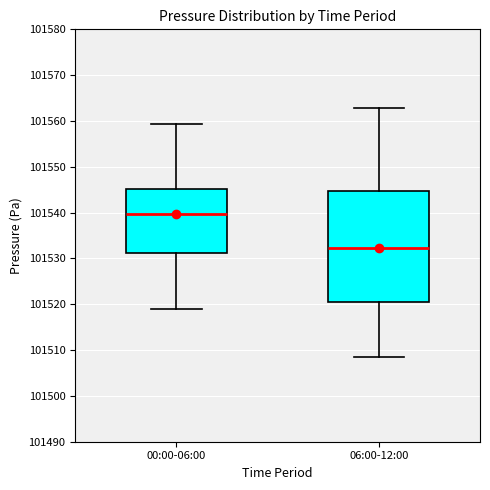

Reading left to right, transcribe this box plot: for each box, give where its median line is, the range the box spans, and where its two whiskers end, as read against the y-axis. The values are not printed on the chart, so give them approximately, as read against the axis.

00:00-06:00: median 101540, box 101531 to 101545, whiskers 101519 to 101559
06:00-12:00: median 101532, box 101521 to 101545, whiskers 101508 to 101563